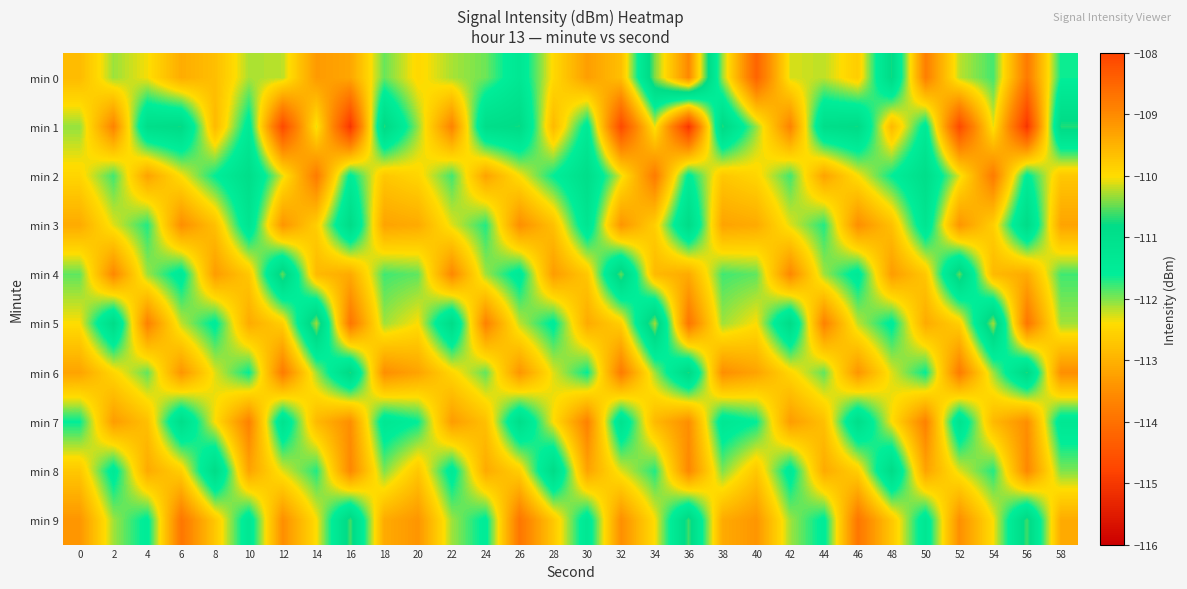

What is the total value across all series at 28?

-1122.7